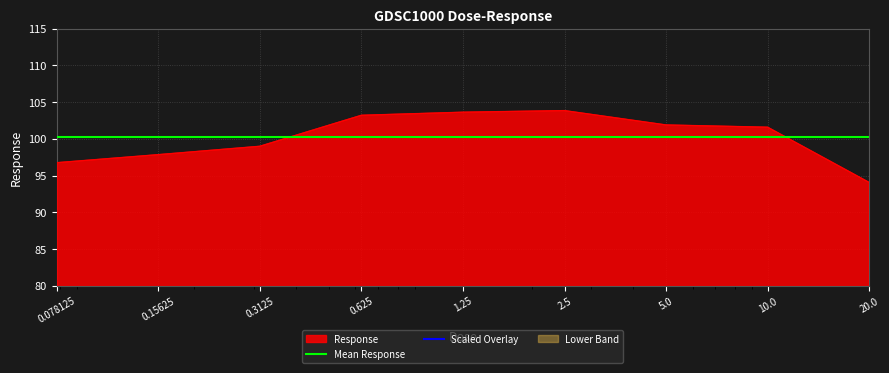

Reading left to right, list all the values displayed in this chart.

96.7	97.8	99.0	103.2	103.6	103.8	101.9	101.6	94.0